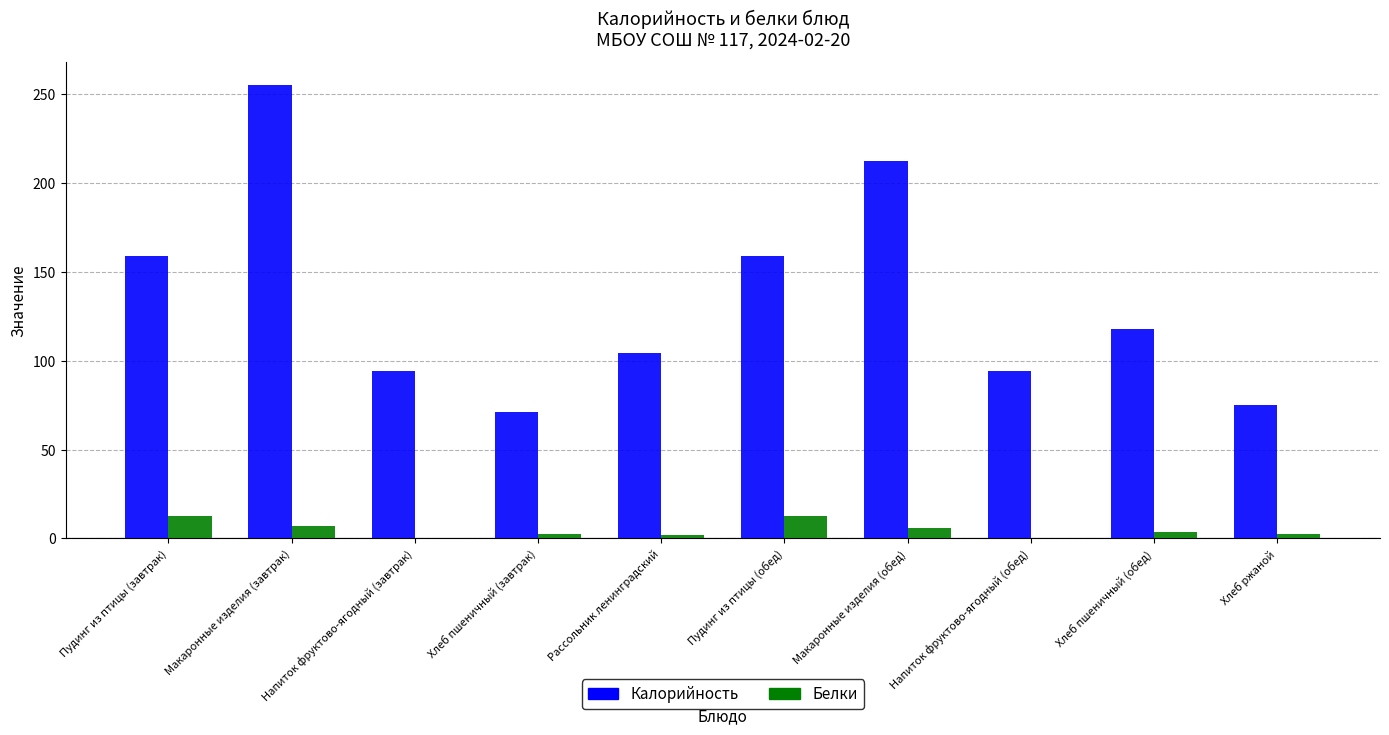

What is the approximate value of Белки at Макаронные изделия (обед)?

5.8